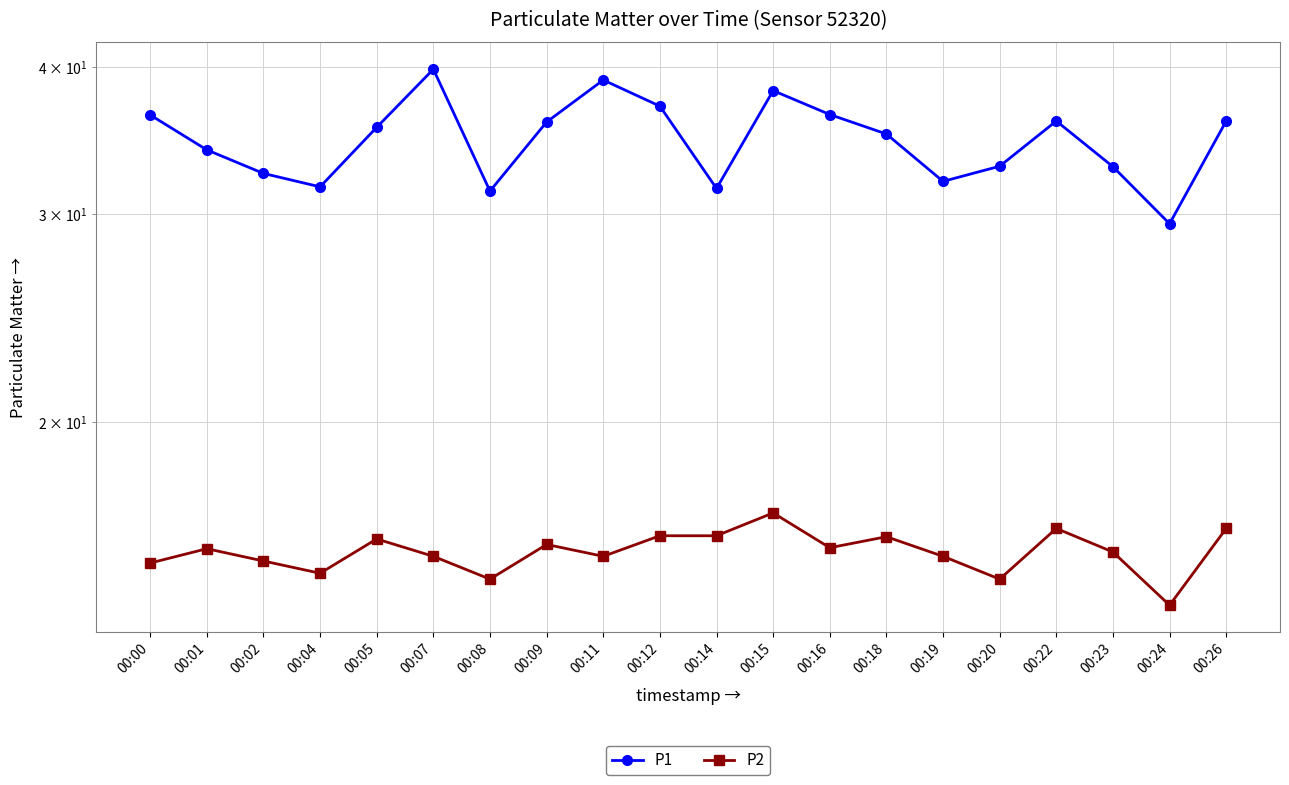

Is this an area chart (filled region under the line)?

No